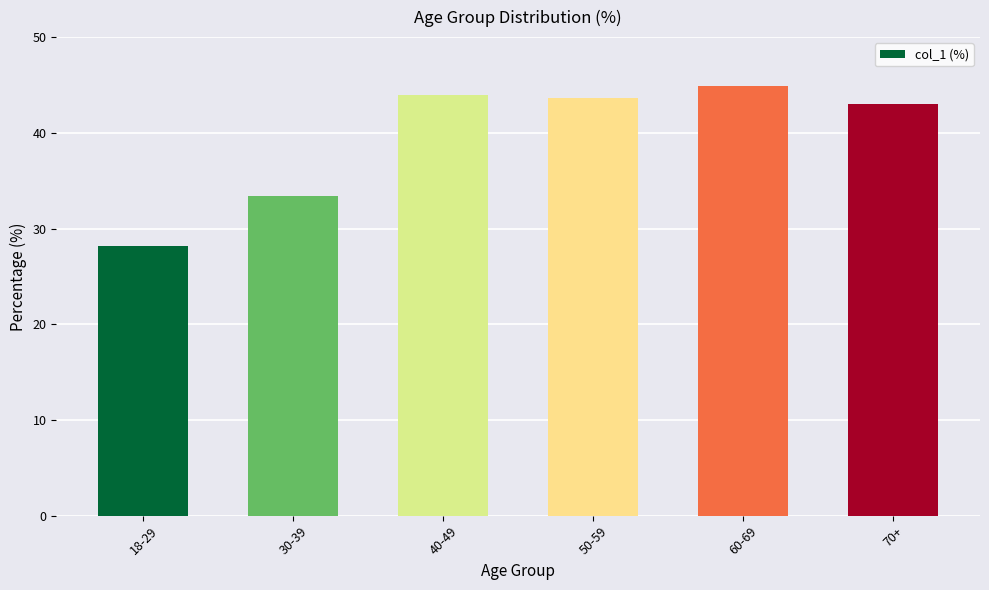

Reading right to left, transcribe all the data shown in this chart.

43.0	44.9	43.6	44.0	33.4	28.2